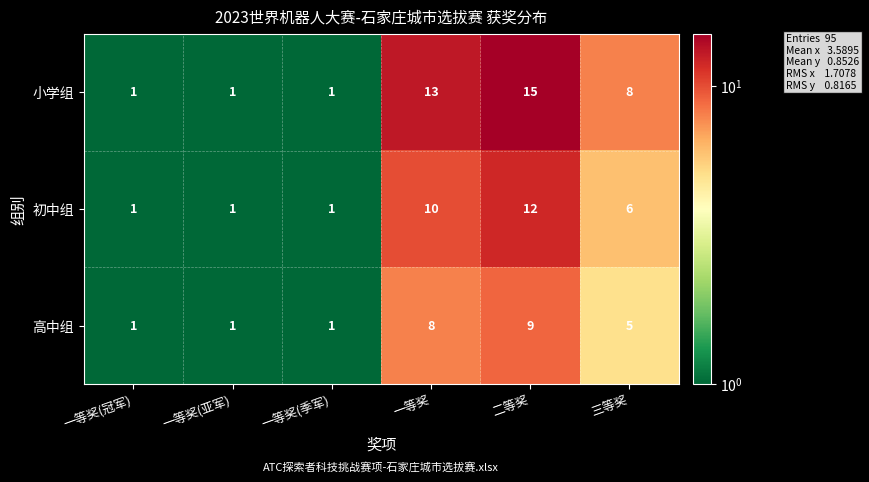

Rank the series at 二等奖 from highest to lowest value.

小学组, 初中组, 高中组